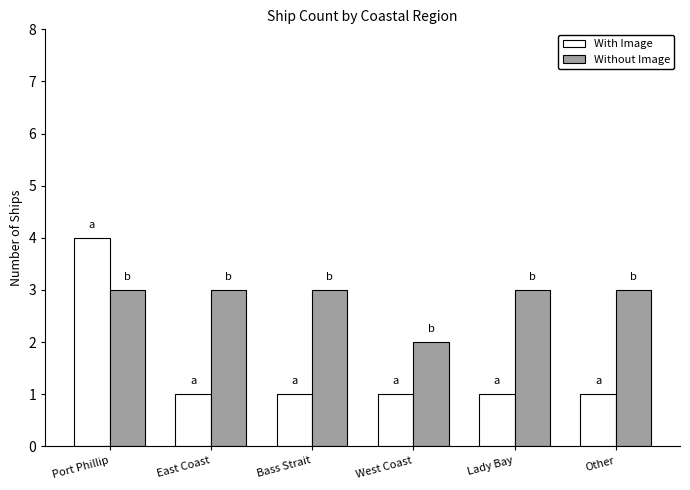

What is the difference between the maximum and minimum values in the Without Image series?

1